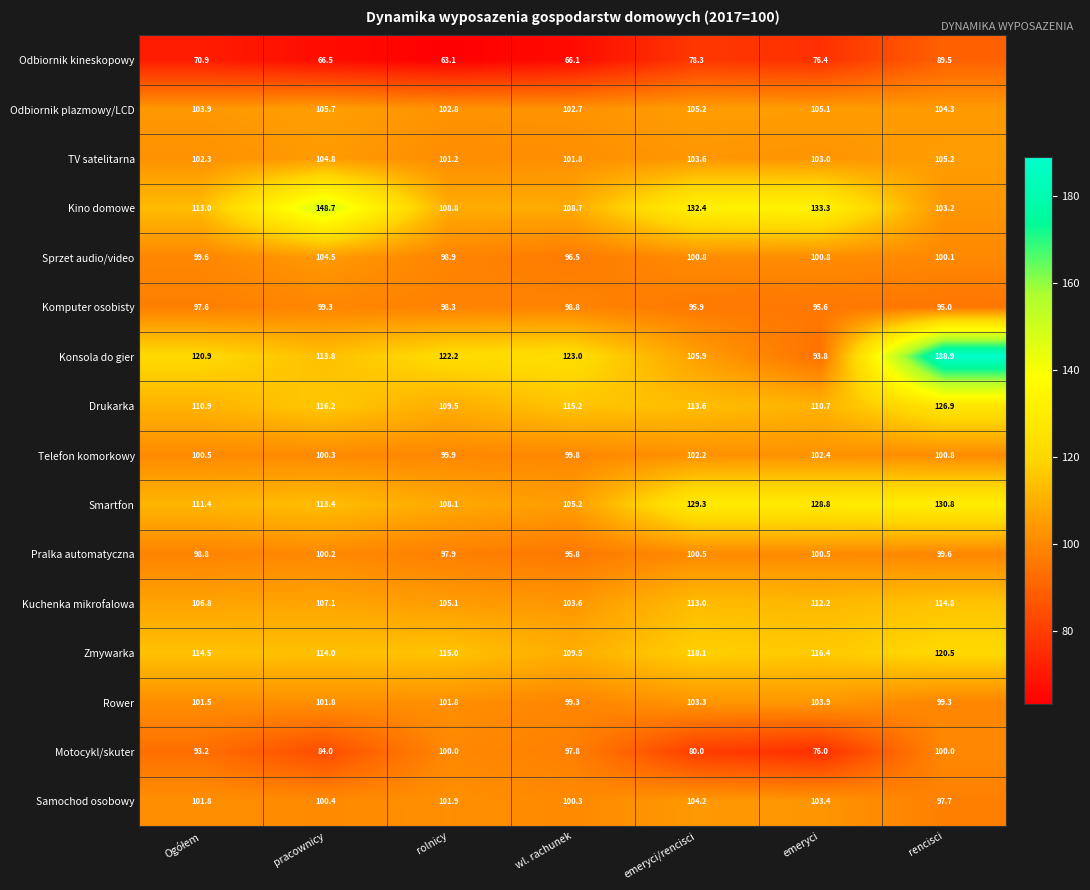

What is the sum of the Kuchenka mikrofalowa values at emeryci/rencisci and wl. rachunek?

216.6